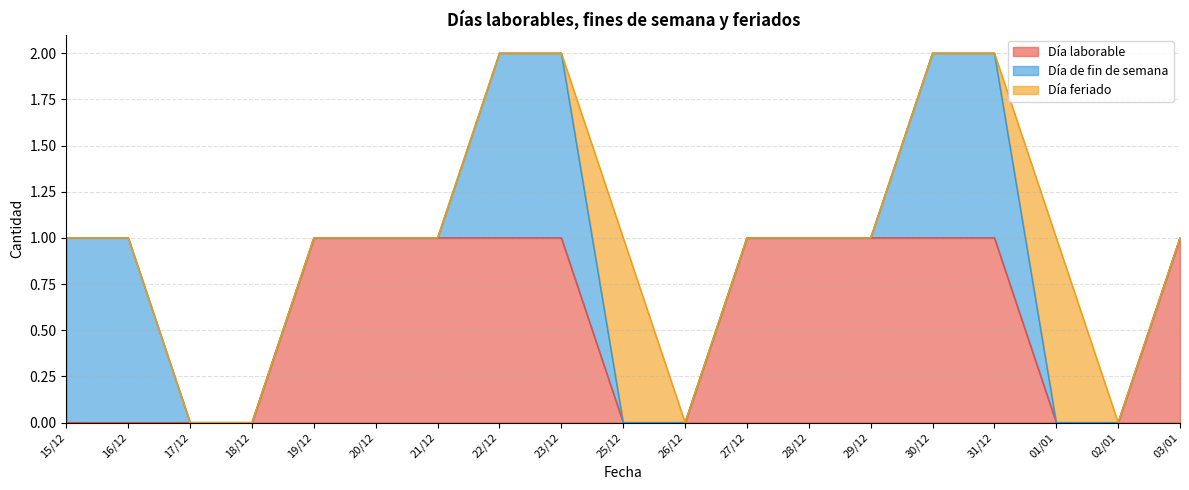

Between 03/01 and 16/12, which is larger?

03/01